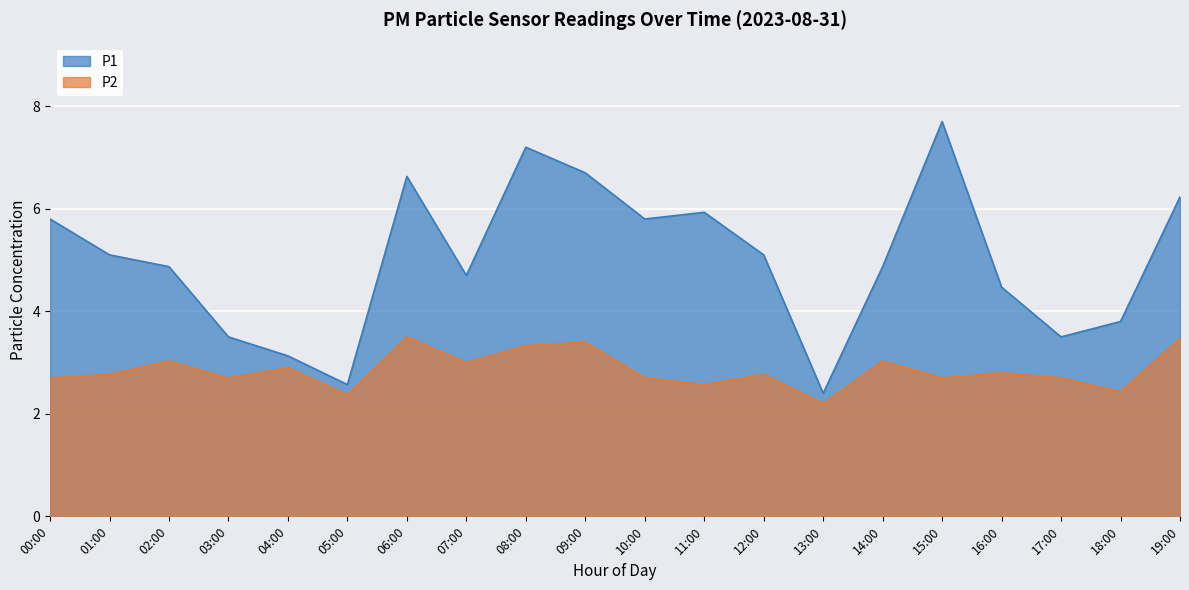

What is the difference between the highest and lowest values at 16:00?

1.7